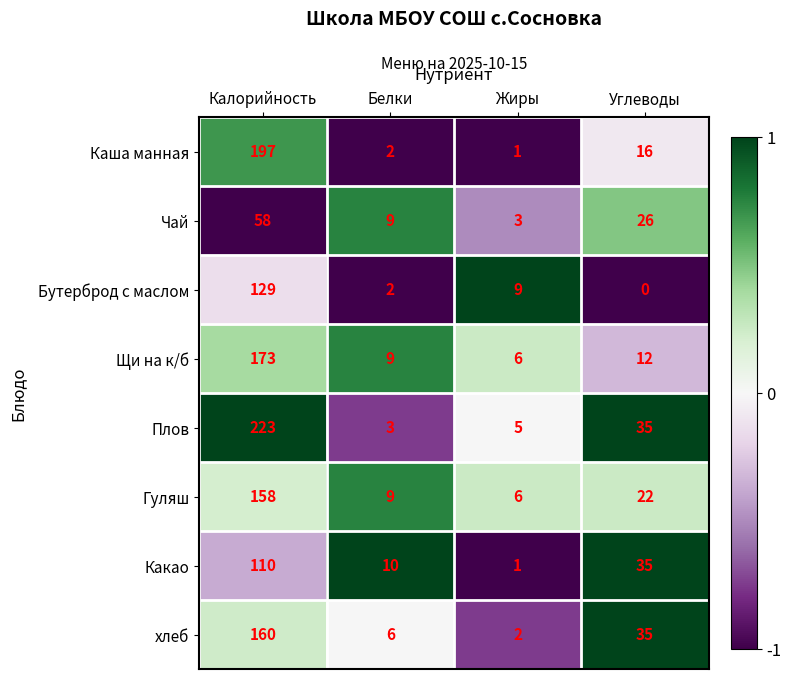

Which series has the largest total across all categories?

Плов